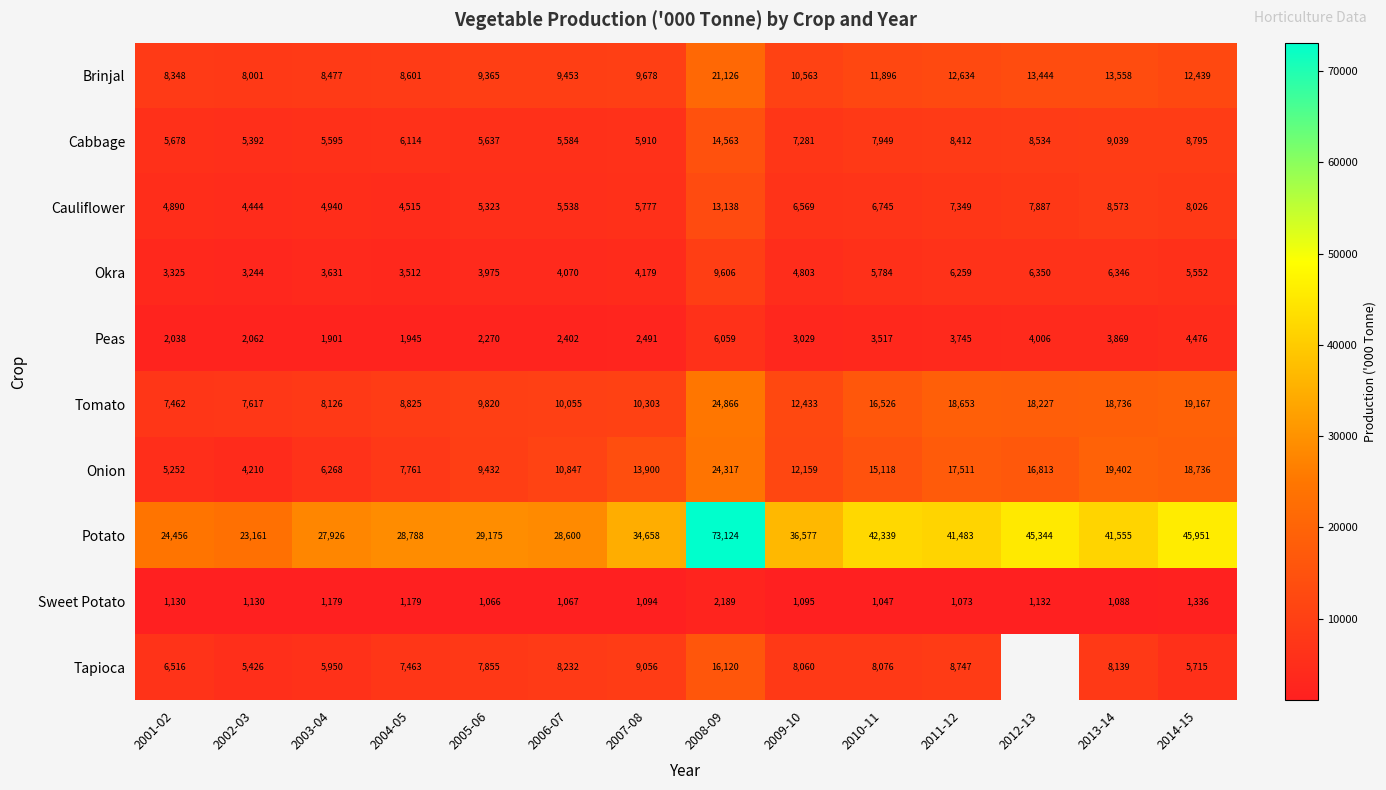

Is the value of Sweet Potato at 2013-14 greater than the value of Brinjal at 2013-14?

No